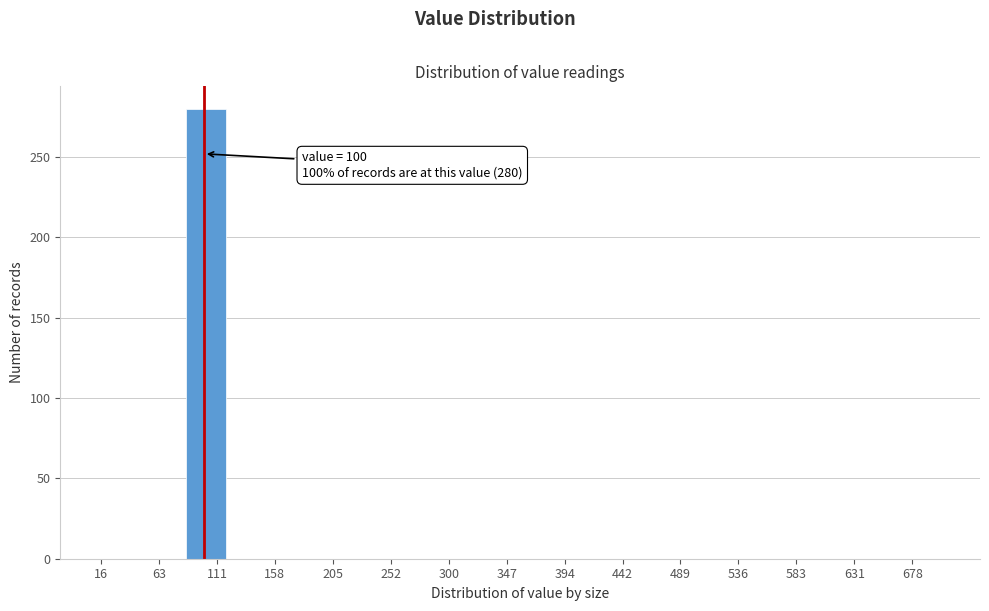

Which range on the x-axis has the tallest bar?

85 to 120